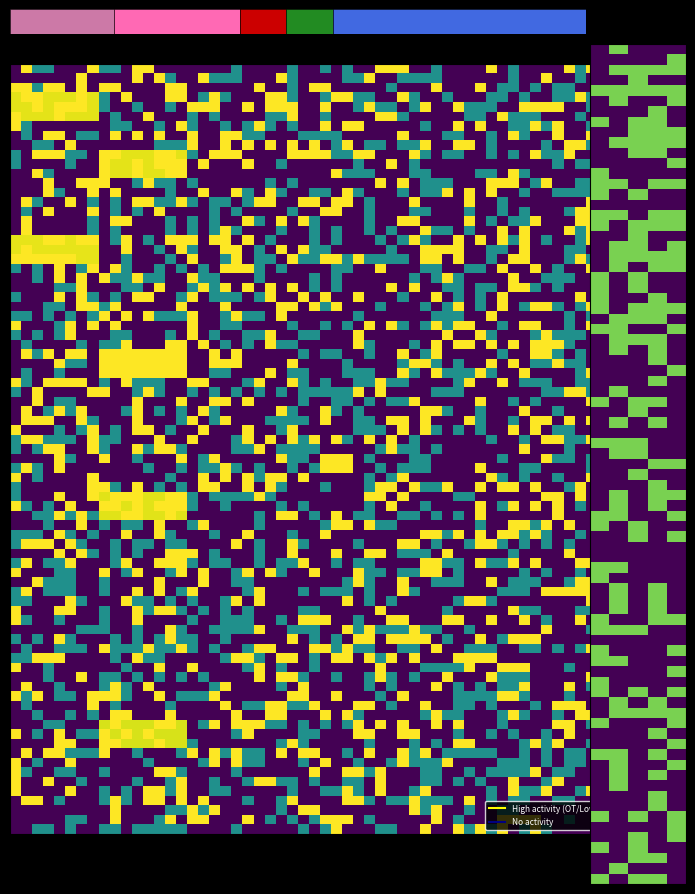

At how many categories does at least one series exceed 1?

2